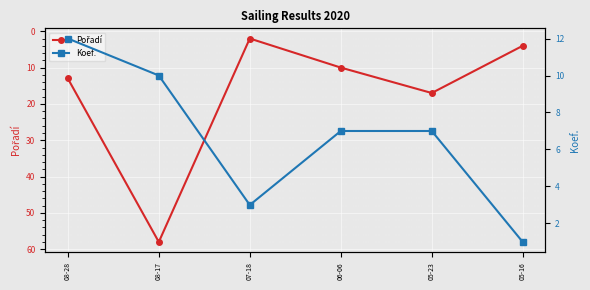

What is the maximum value for Koef.?

12